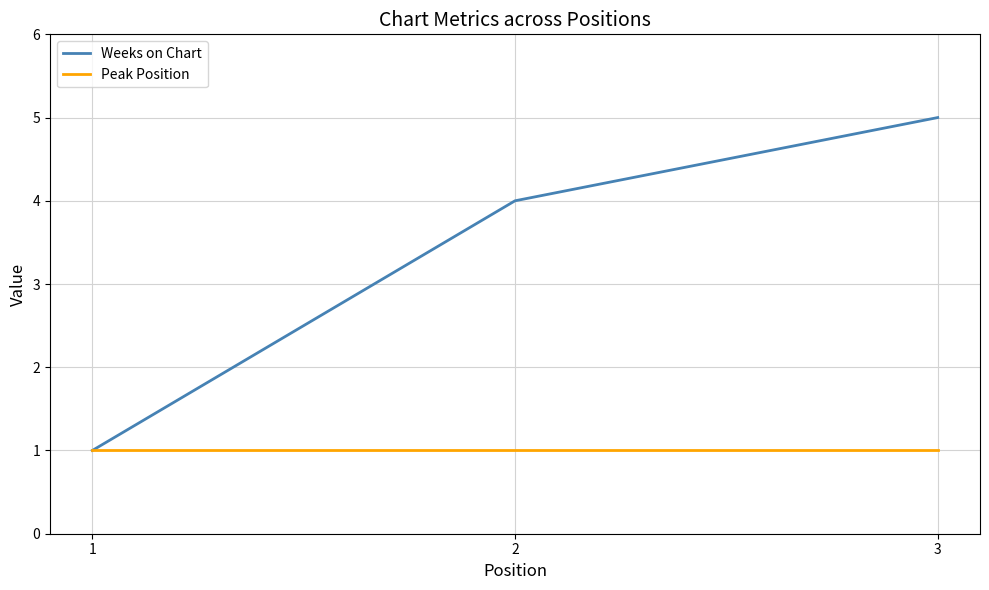

At which label does Weeks on Chart reach its peak?

3